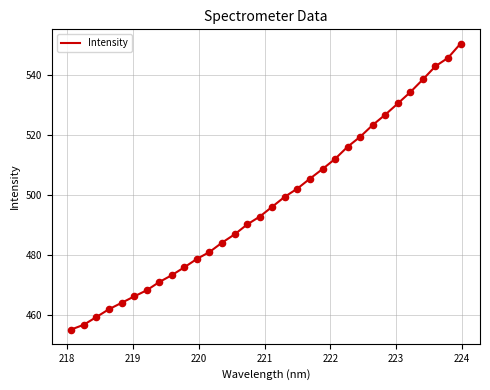

What is the smallest value displayed?

455.0